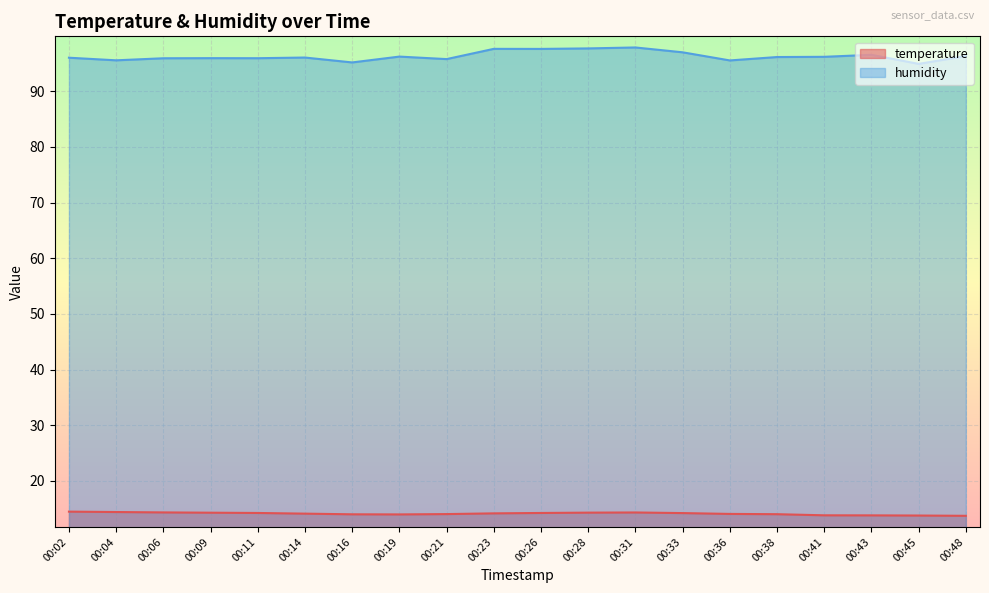

True or false: temperature and humidity cross at least once.

False